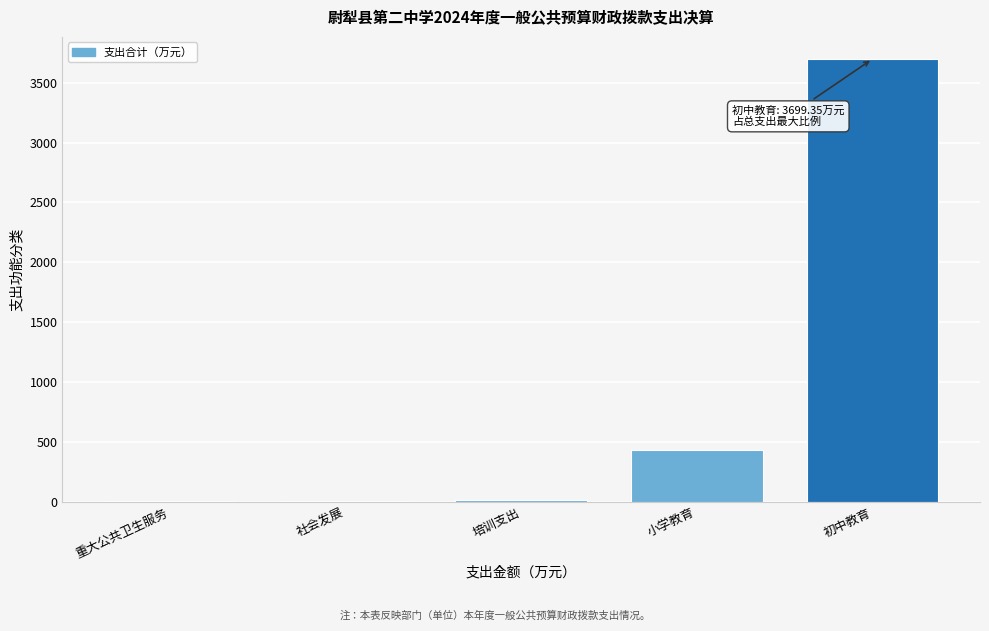

At which label is the value closest to 1849?

小学教育